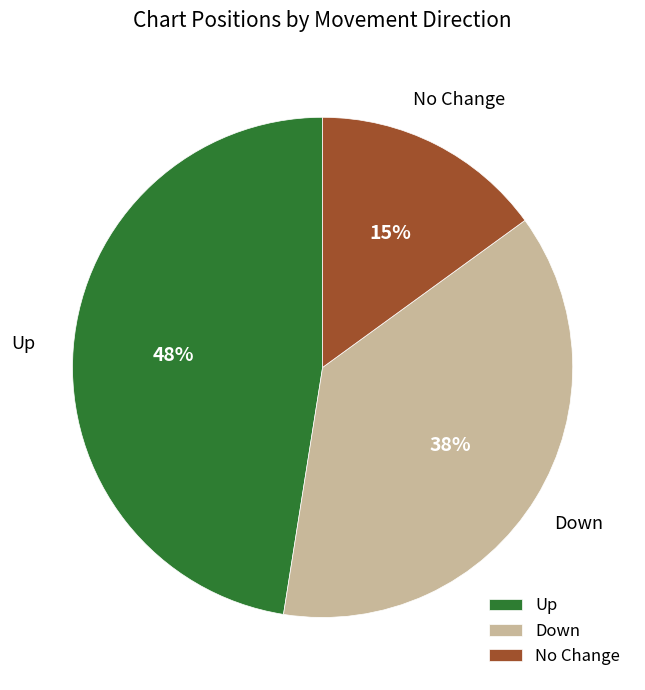

True or false: Down accounts for 45% of the total.

False